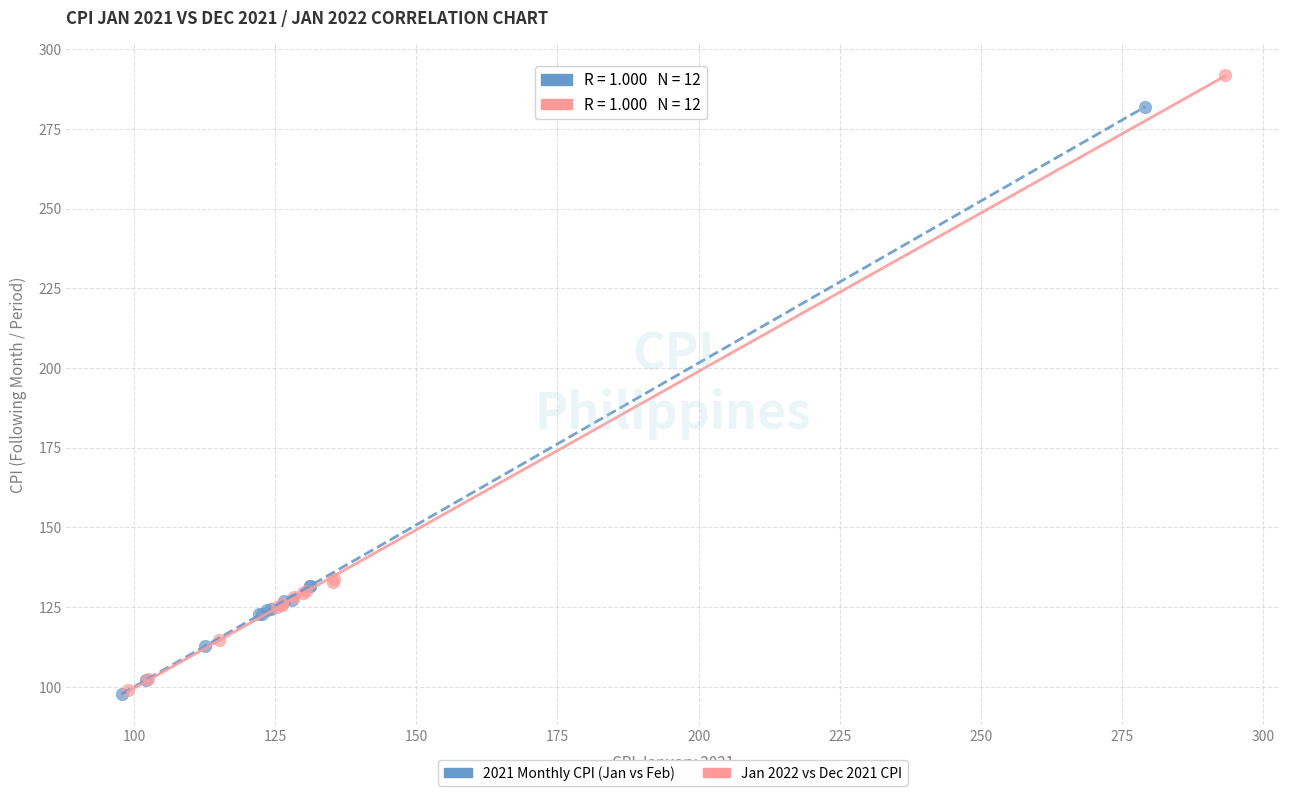

Which series has the largest Y range (max minus min)?

Jan 2022 vs Dec 2021 CPI